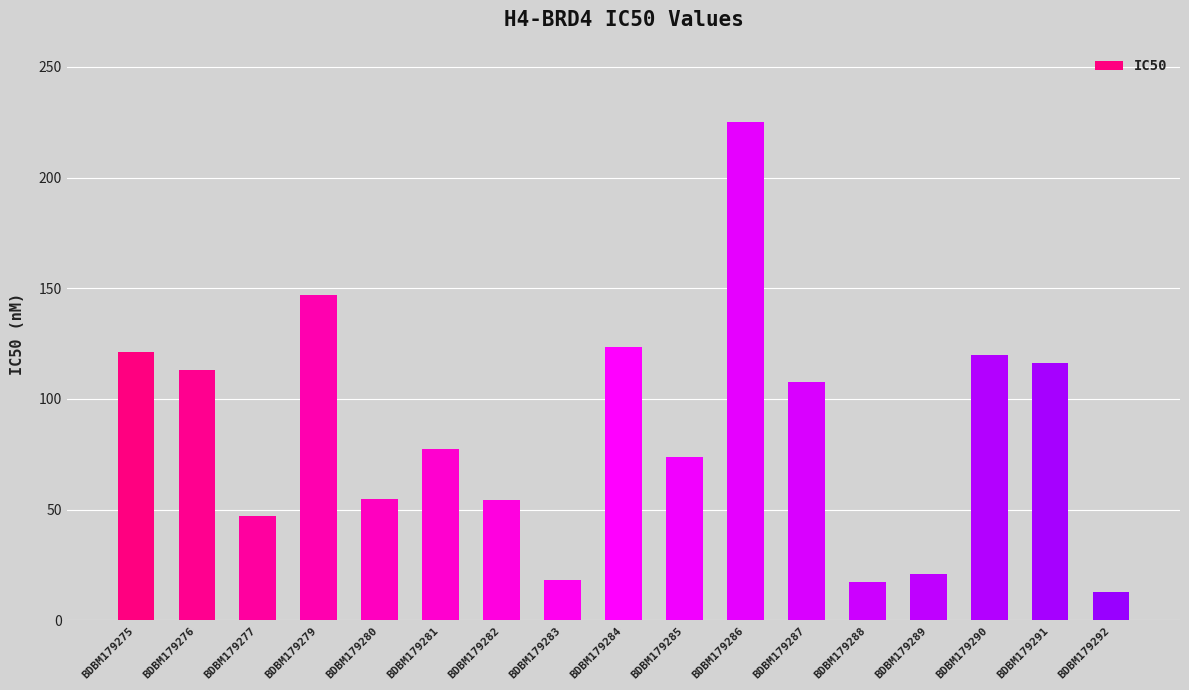

Between BDBM179292 and BDBM179276, which is larger?

BDBM179276